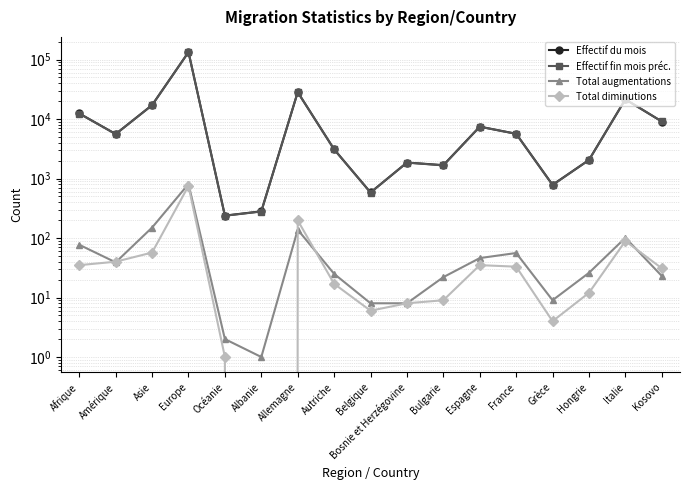

What is the average value of the Total diminutions series?

78